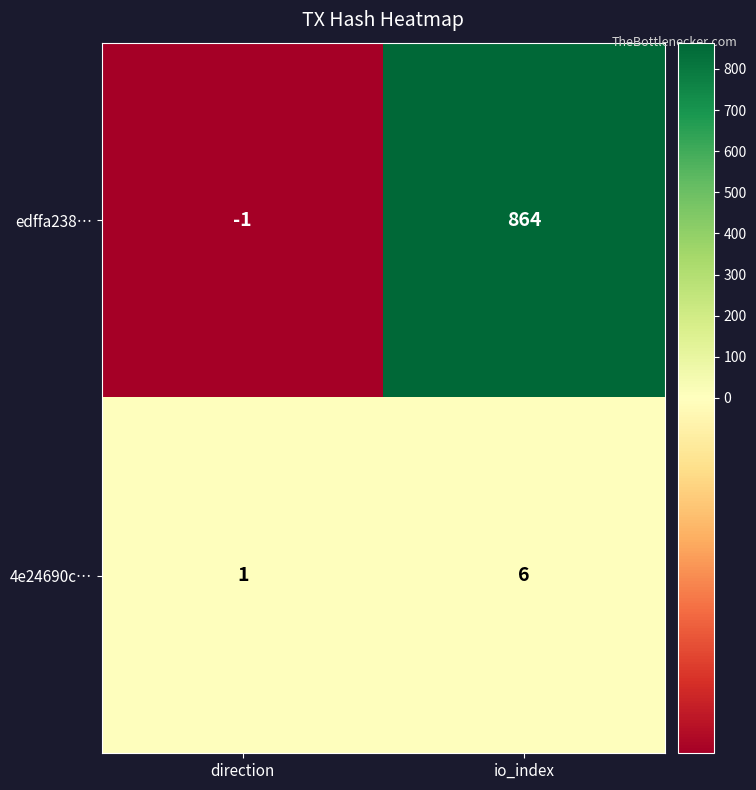

True or false: edffa238… has a value of 864 at io_index.

True